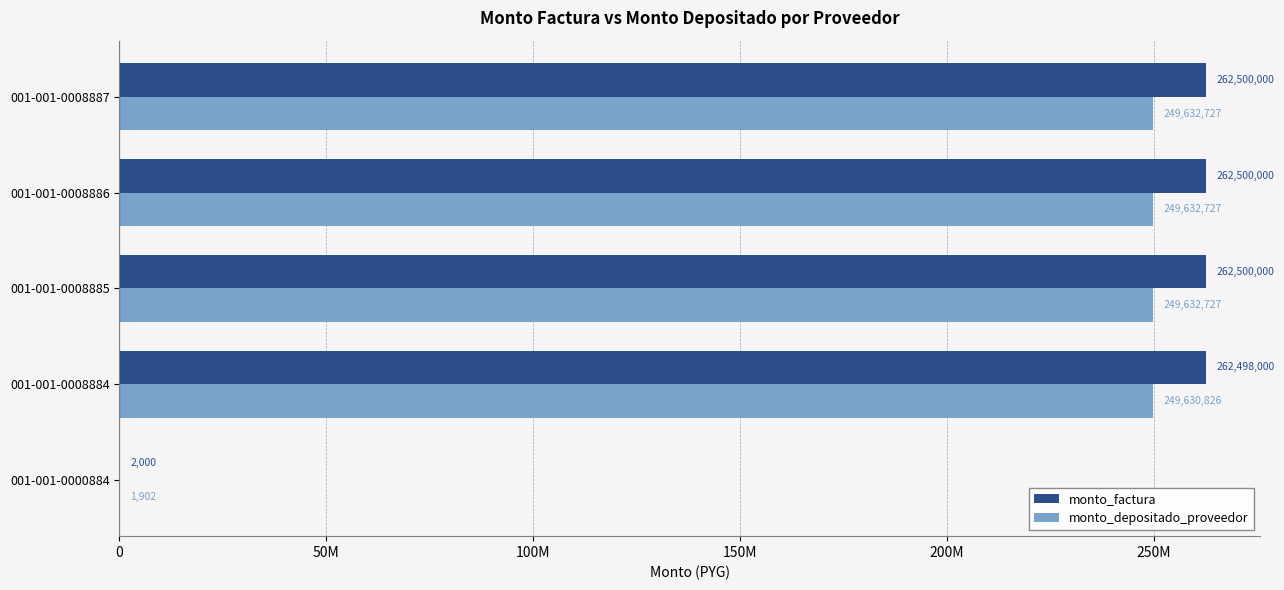

List the series in order of their overall mean, highest first.

monto_factura, monto_depositado_proveedor